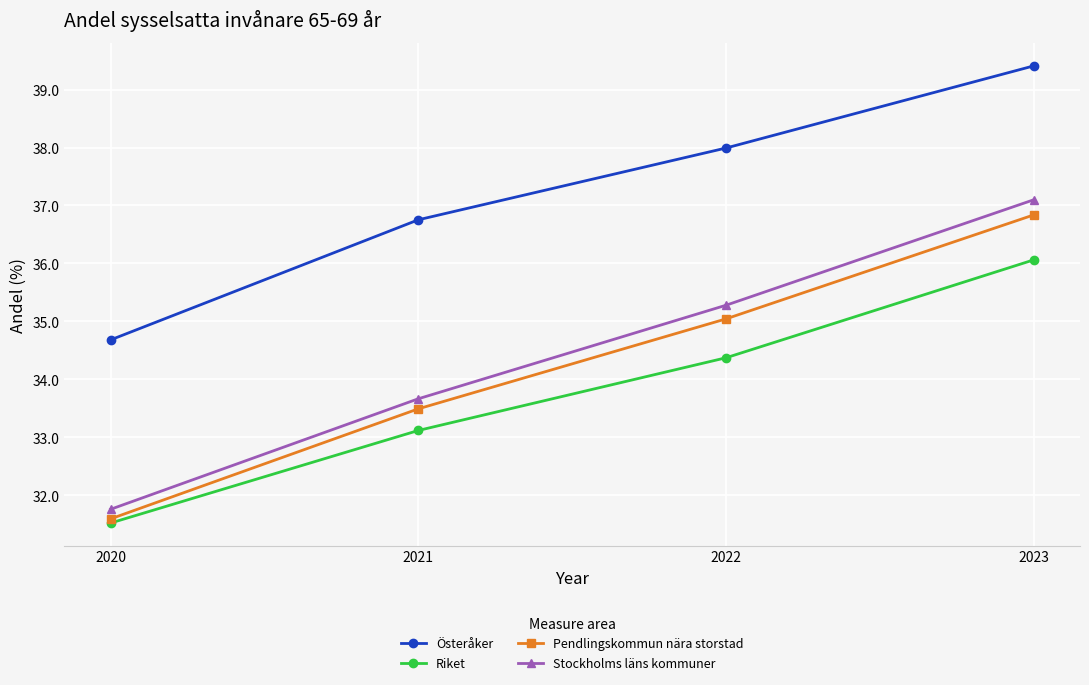

True or false: Riket has a value of 20.3 at 2021.

False